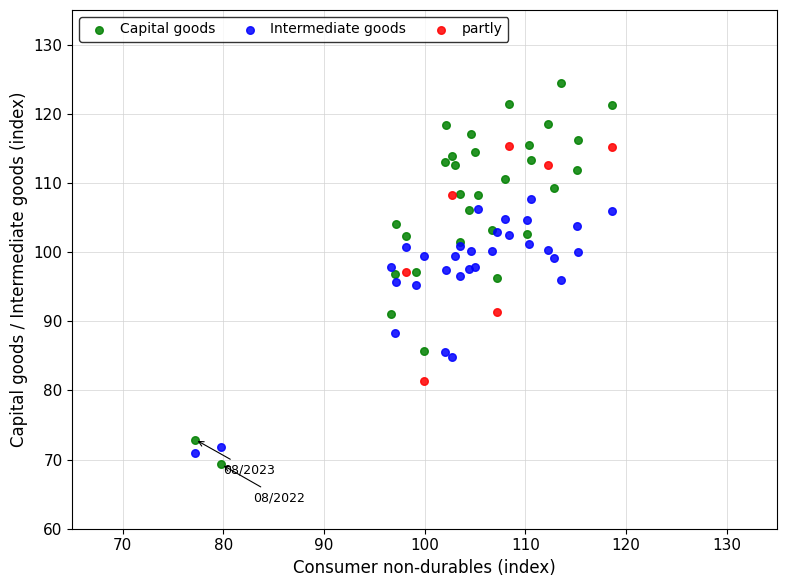

Which series has the widest spread of Y values?

Capital goods